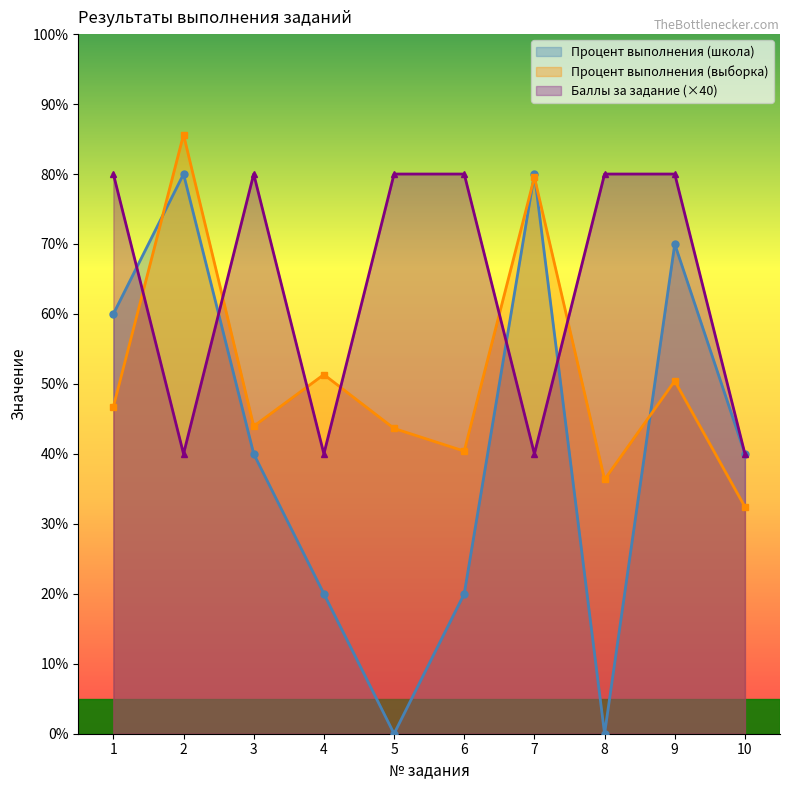

How many values in the Процент выполнения (выборка) series exceed 46?

5